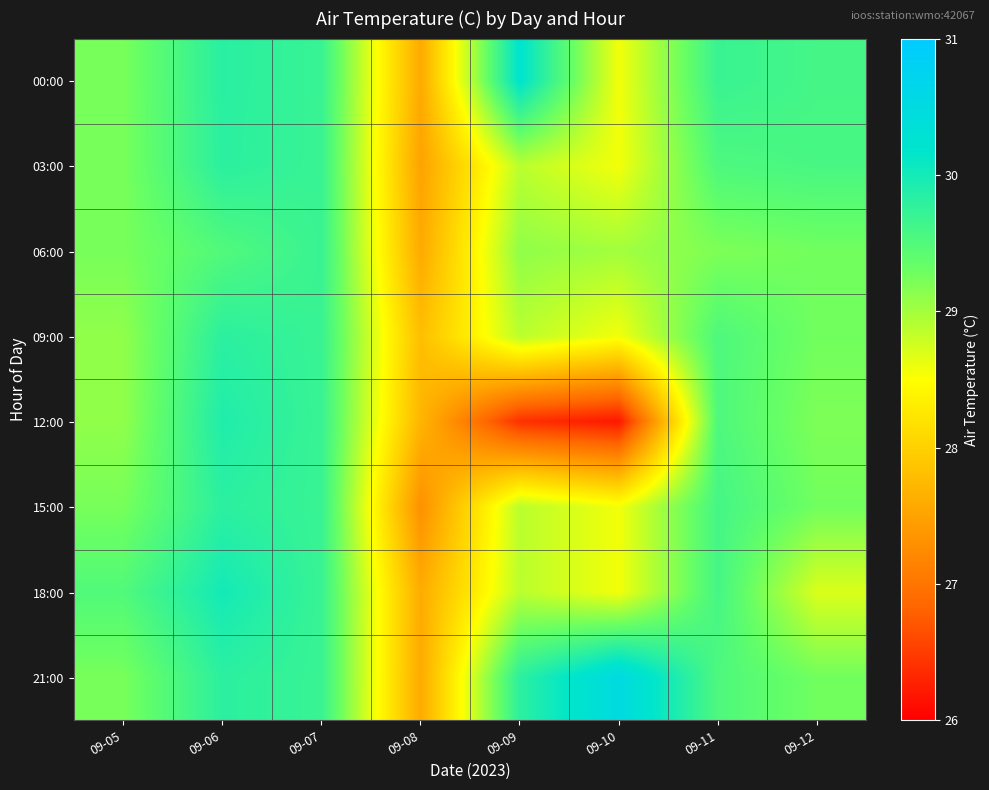

Reading right to left, list all the values displayed in this chart.

00:00: 09-12=29.6	09-11=29.7	09-10=28.6	09-09=30.2	09-08=27.6	09-07=29.7	09-06=29.8	09-05=29.2
03:00: 09-12=29.6	09-11=29.5	09-10=28.6	09-09=28.9	09-08=27.5	09-07=29.7	09-06=29.8	09-05=29.2
06:00: 09-12=29.3	09-11=29.2	09-10=29.0	09-09=29.1	09-08=27.6	09-07=29.7	09-06=29.5	09-05=29.2
09:00: 09-12=29.3	09-11=29.5	09-10=28.6	09-09=28.9	09-08=27.8	09-07=29.7	09-06=29.8	09-05=29.1
12:00: 09-12=29.2	09-11=29.5	09-10=26.2	09-09=26.4	09-08=27.7	09-07=29.7	09-06=29.9	09-05=29.1
15:00: 09-12=29.3	09-11=29.6	09-10=28.6	09-09=28.9	09-08=27.3	09-07=29.7	09-06=29.8	09-05=29.2
18:00: 09-12=28.7	09-11=29.6	09-10=28.6	09-09=28.9	09-08=27.6	09-07=29.7	09-06=30.0	09-05=29.5
21:00: 09-12=29.3	09-11=29.5	09-10=30.5	09-09=29.8	09-08=27.6	09-07=29.7	09-06=29.8	09-05=29.2